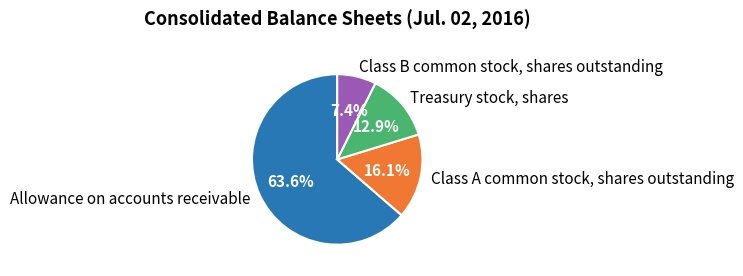

Rank the categories by value from highest to lowest.

Allowance on accounts receivable, Class A common stock, shares outstanding, Treasury stock, shares, Class B common stock, shares outstanding